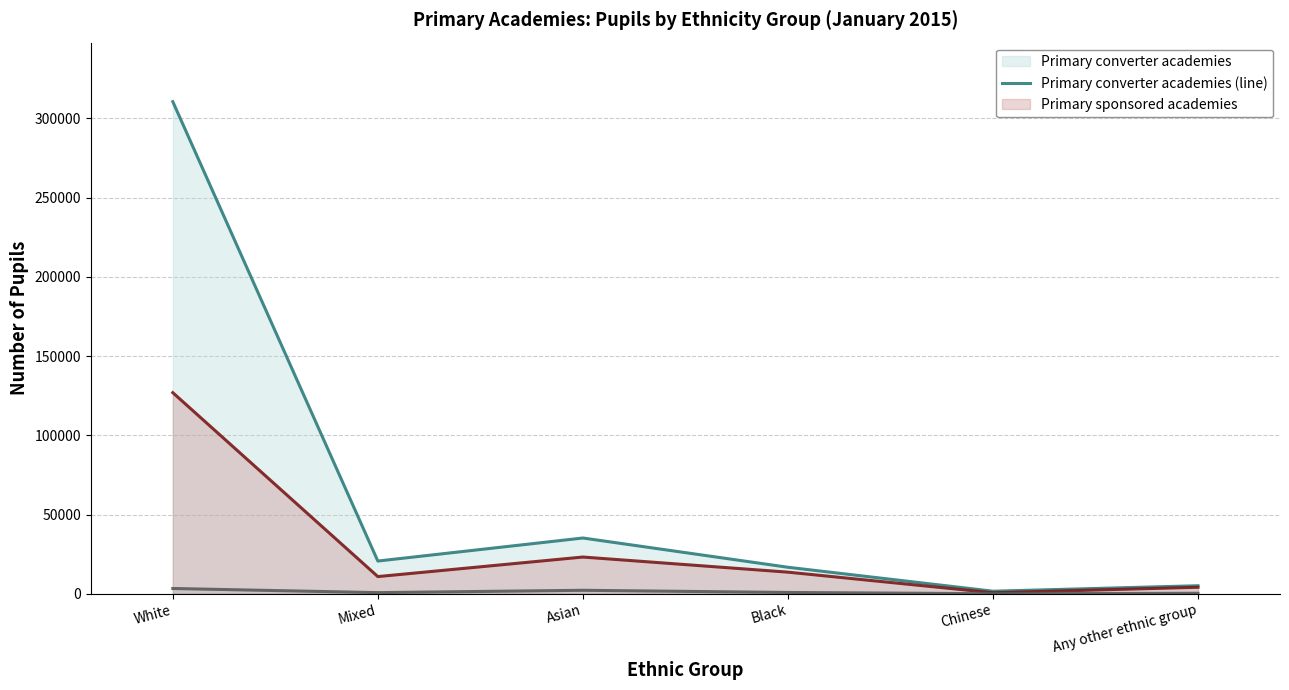

Which series has the largest range (max minus min)?

Primary converter academies (line)